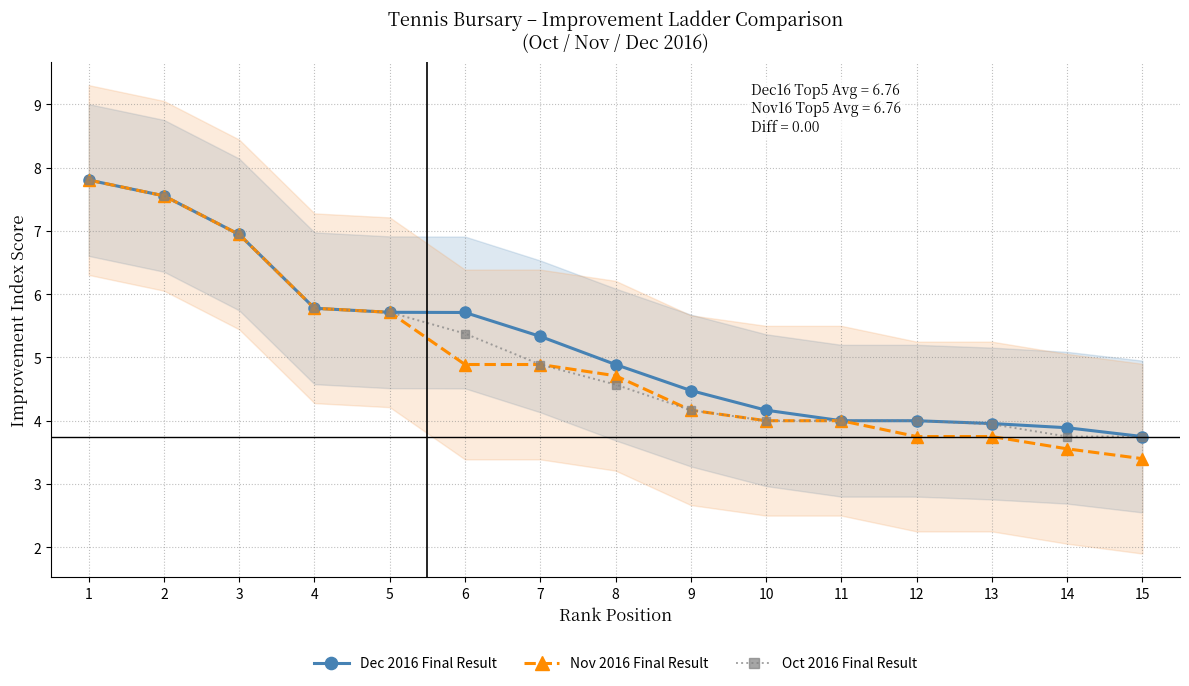

Which series has the largest range (max minus min)?

Nov 2016 Final Result